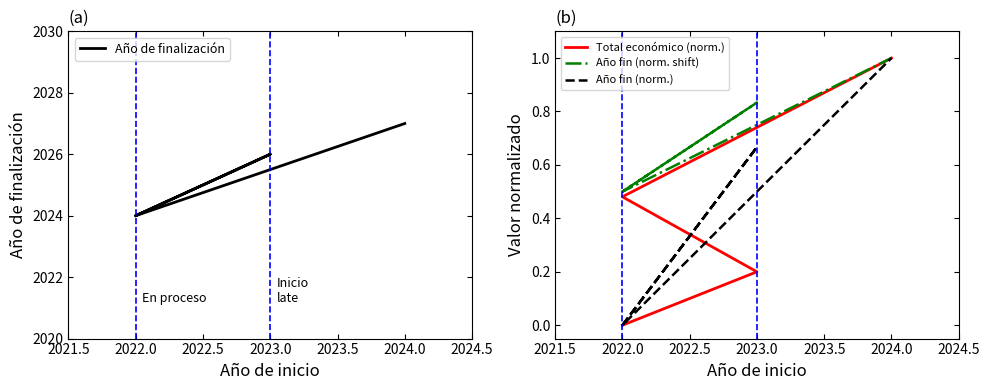

Reading right to left, transcribe all the data shown in this chart.

Año de finalización: 2027.0	2024.0	2026.0	2024.0
Total económico (norm.): 1.0	0.5	0.2	0.0
Año fin (norm. shift): 1.0	0.5	0.8	0.5
Año fin (norm.): 1.0	0.0	0.7	0.0